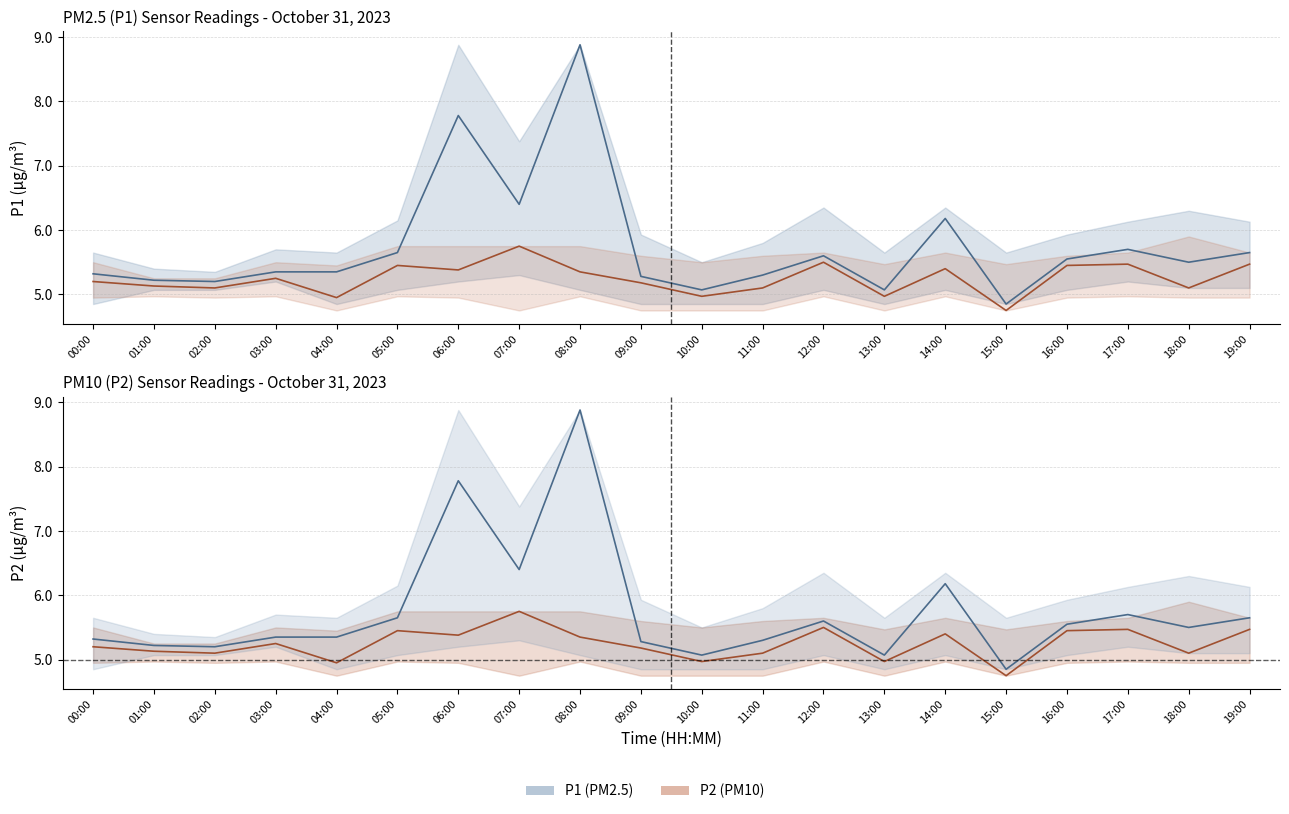

Where is the first local maximum for P2?

03:00